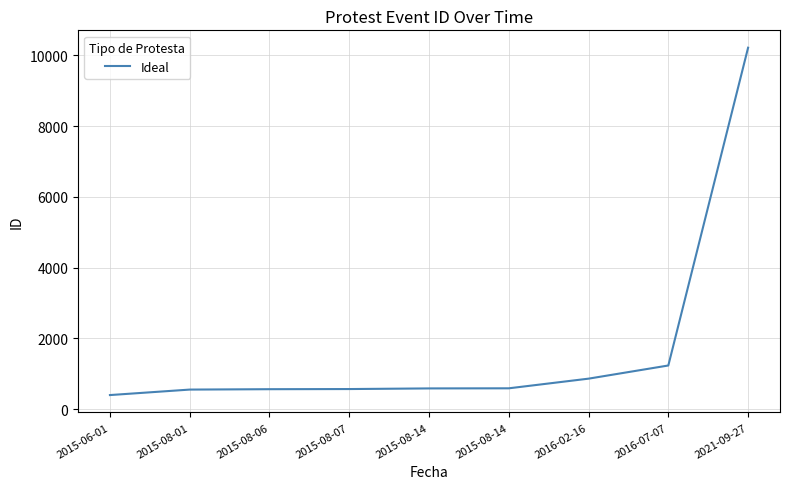

Does the chart have visible grid lines?

Yes